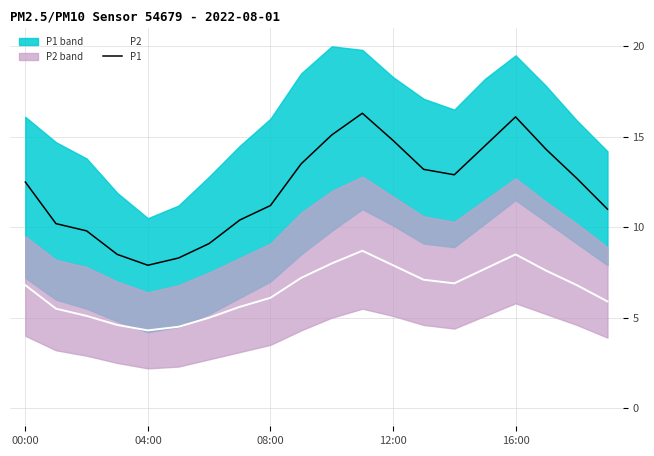

The P1 series shows 6.1 at 16:00. True or false?

False